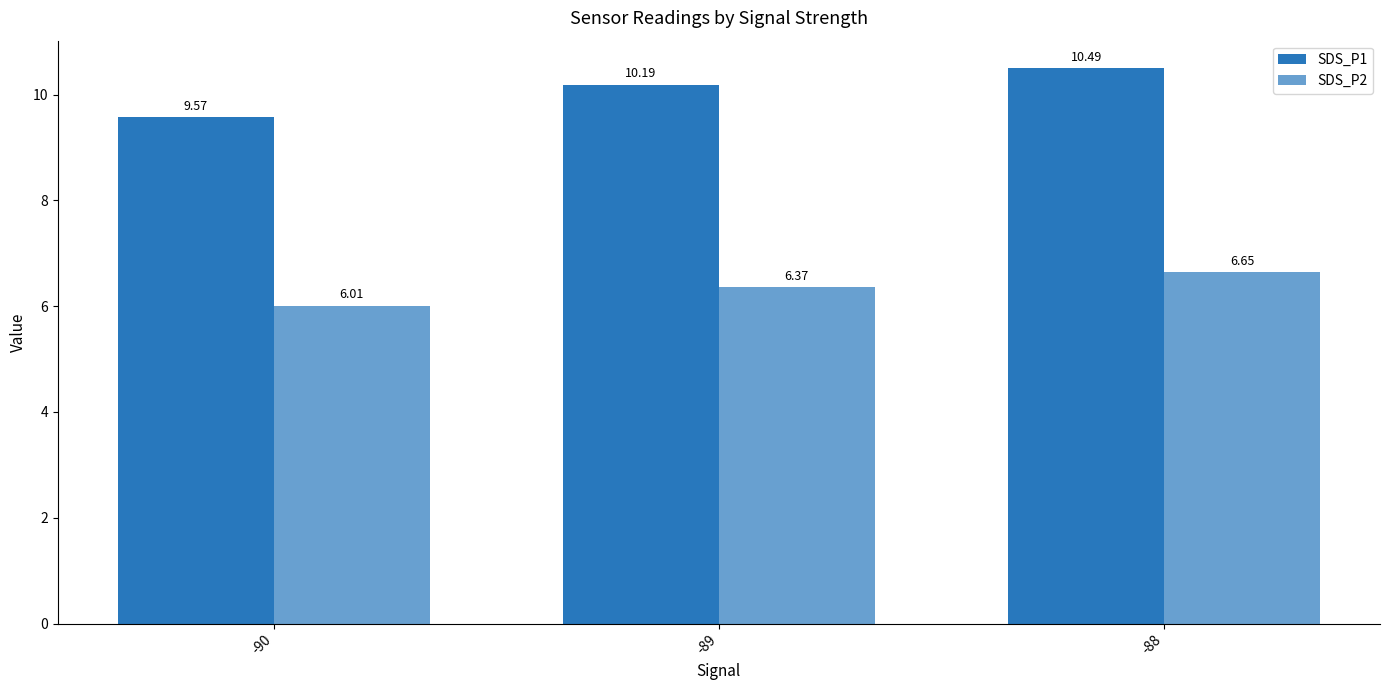

True or false: SDS_P1 has a value of 2.1 at -90.

False